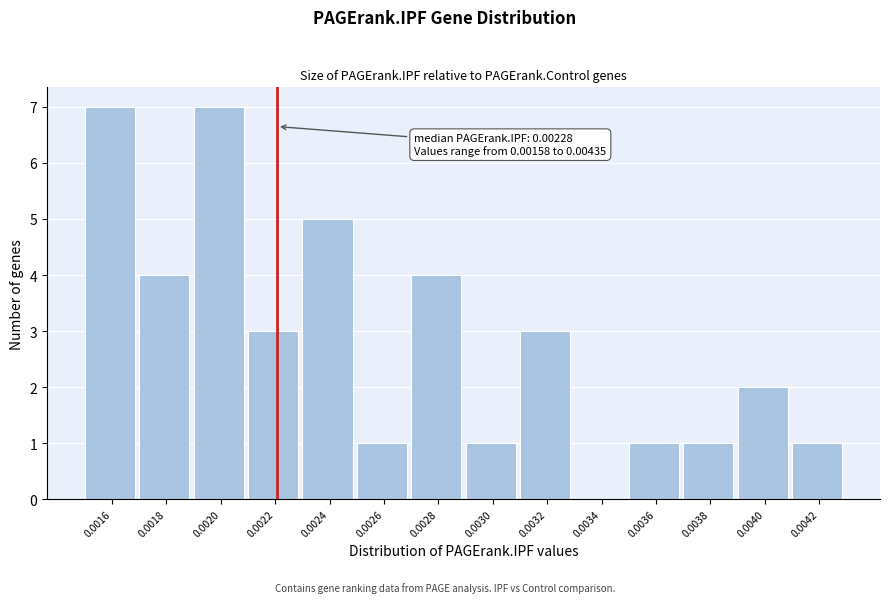

Reading right to left, transcribe all the data shown in this chart.

0.0042=1	0.0040=2	0.0038=1	0.0036=1	0.0034=0	0.0032=3	0.0030=1	0.0028=4	0.0026=1	0.0024=5	0.0022=3	0.0020=7	0.0018=4	0.0016=7